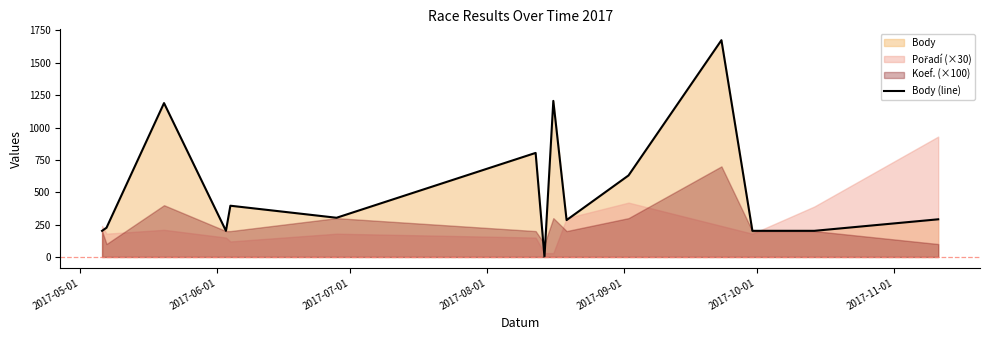

What is the sum of all values?

7813